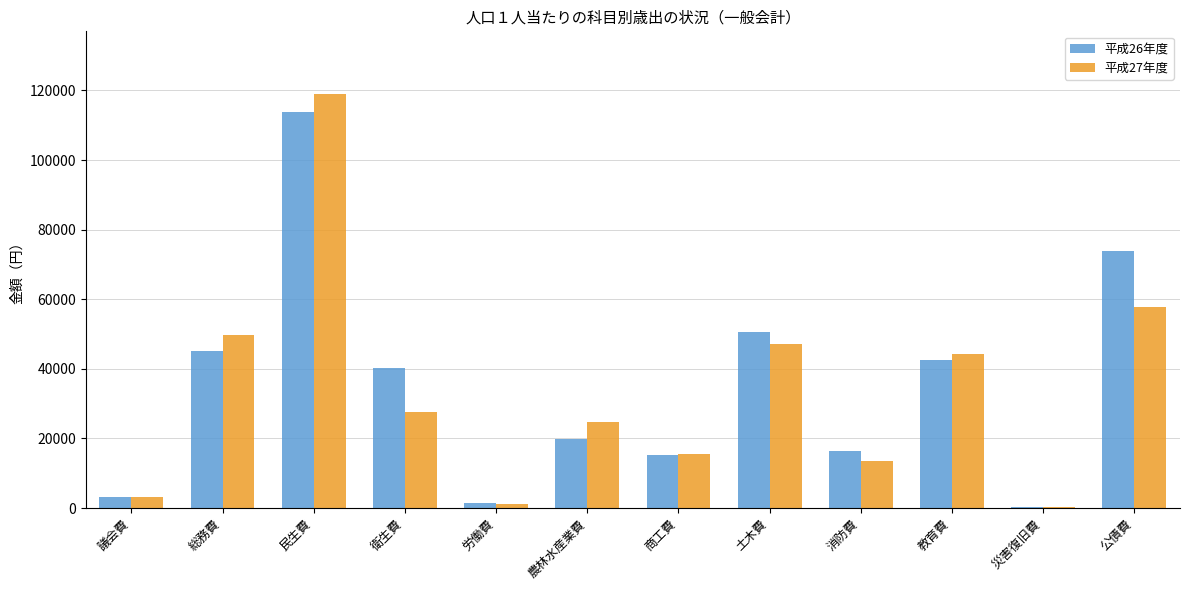

How many groups of bars are there?

12